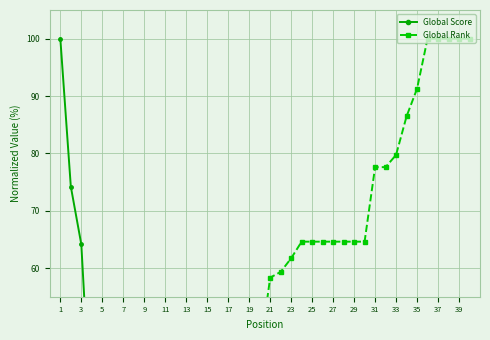

What is the minimum value for Global Rank?

0.2